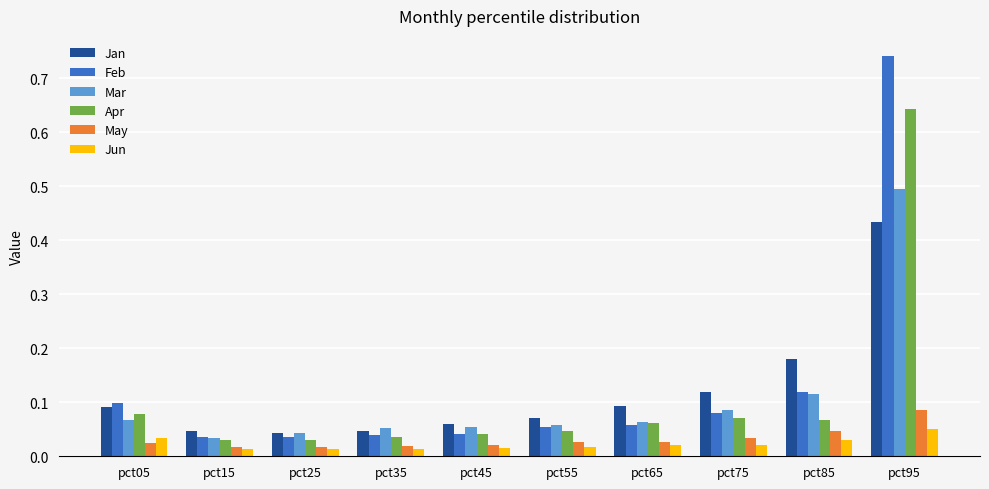

The value of Jan at pct95 is 0.7. True or false?

False